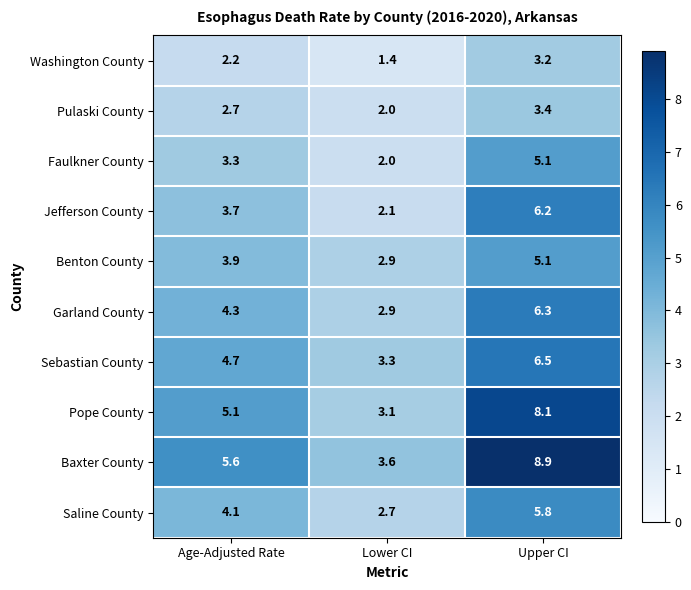

Which label corresponds to the smallest value in the chart?

Lower CI